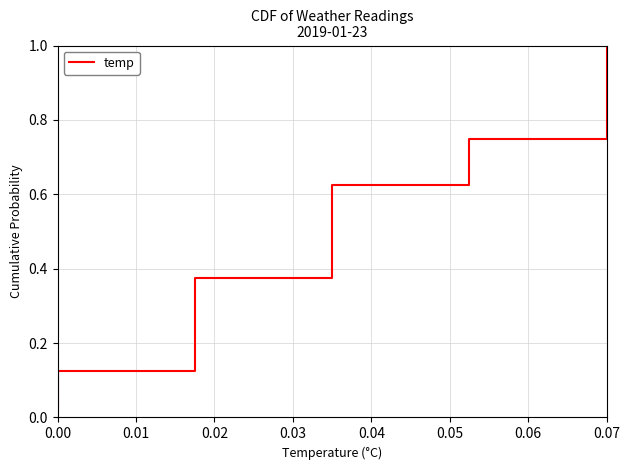

What is the greatest value displayed?

1.0